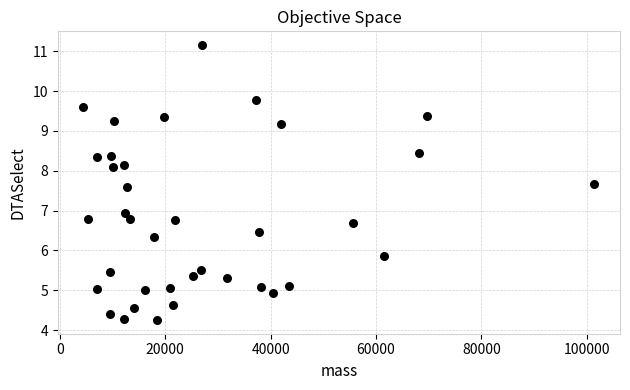

What is the range of Y values (max minus min)?

6.9